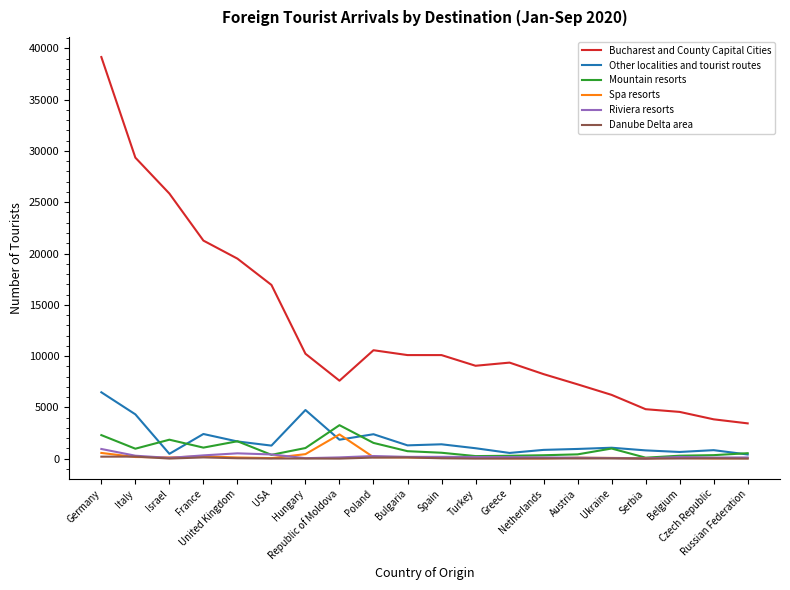

What is the smallest value displayed?

2